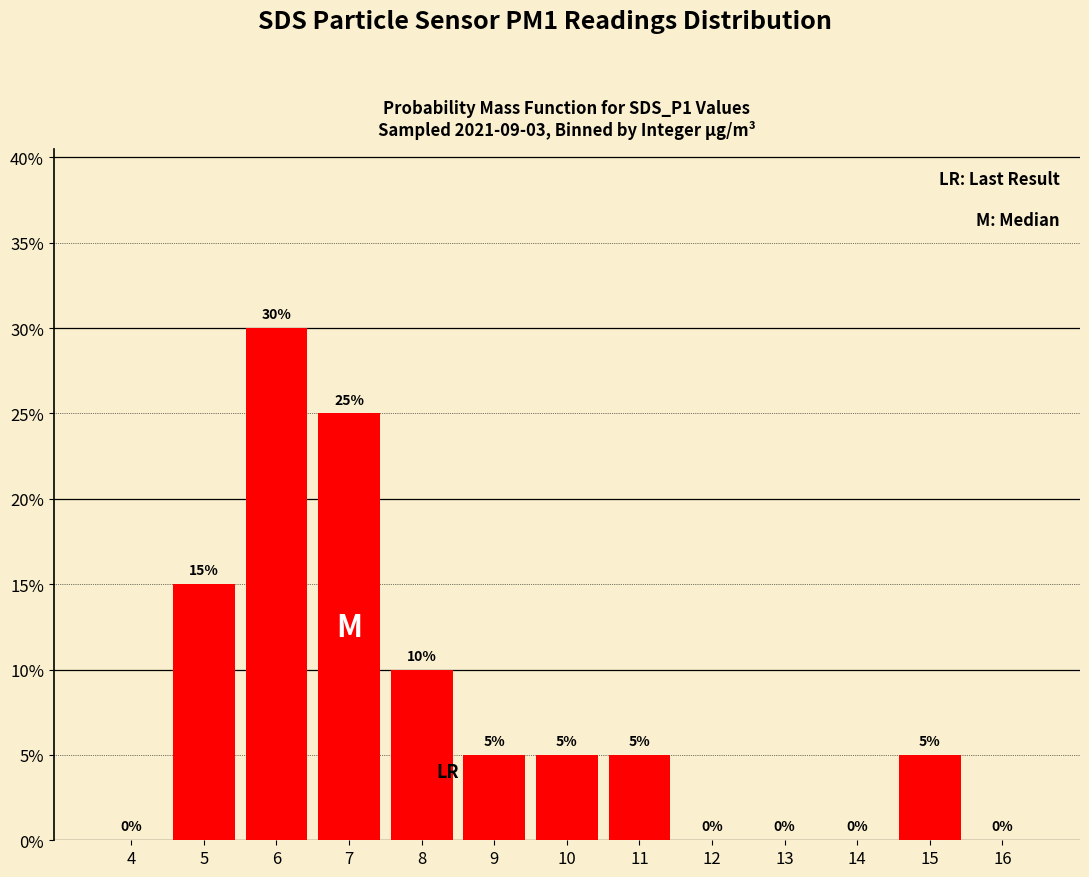

The chart shows a value of 0 at 4. True or false?

True